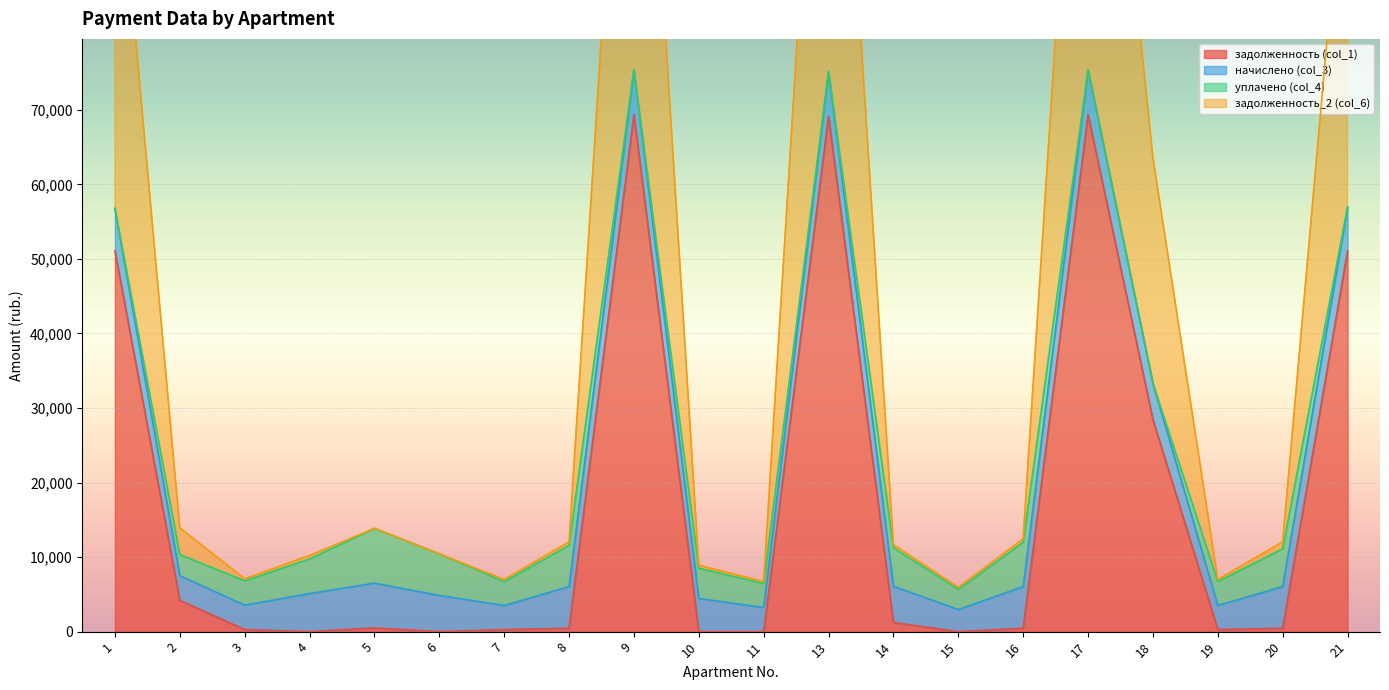

What is the highest value of the задолженность (col_1) series?

69374.6